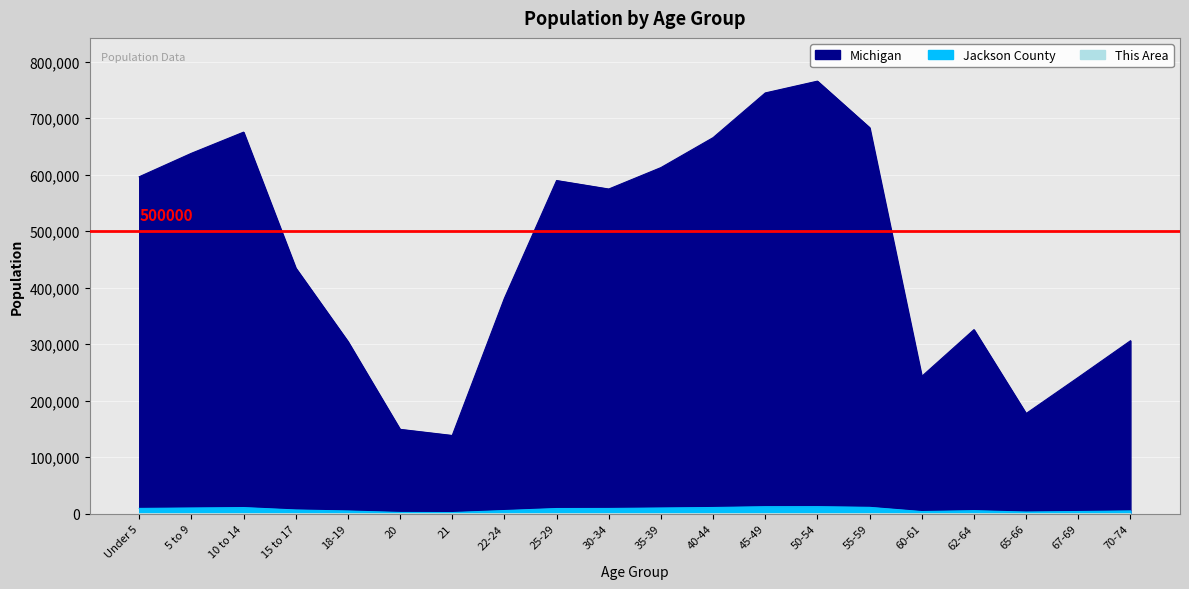

How many data points in Michigan are above 574566?

9